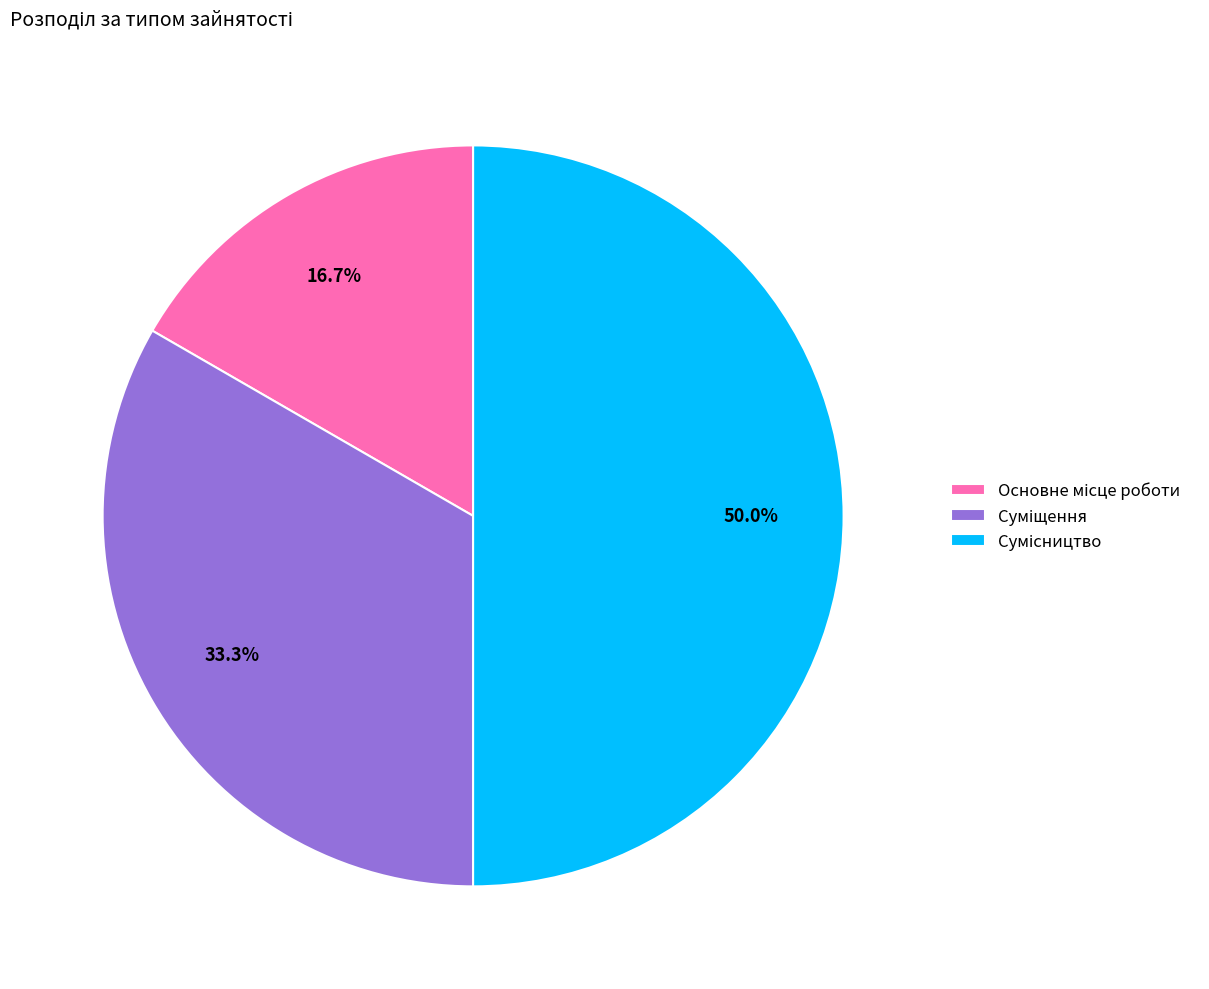

Rank the categories by value from highest to lowest.

Сумісництво, Суміщення, Основне місце роботи